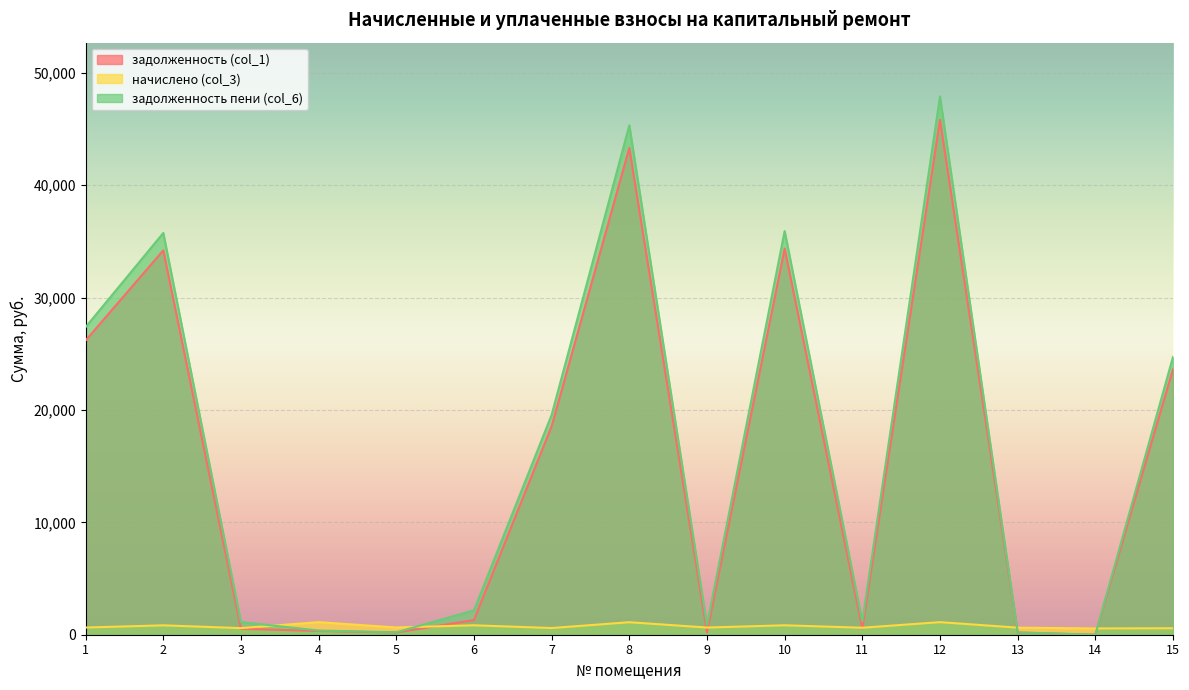

True or false: задолженность пени (col_6) and начислено (col_3) intersect in this chart.

True